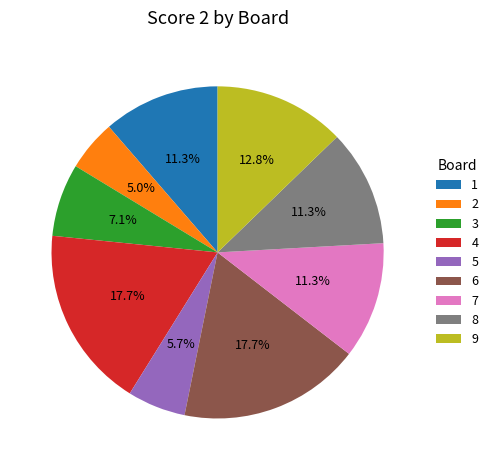

True or false: 2 accounts for 5% of the total.

True